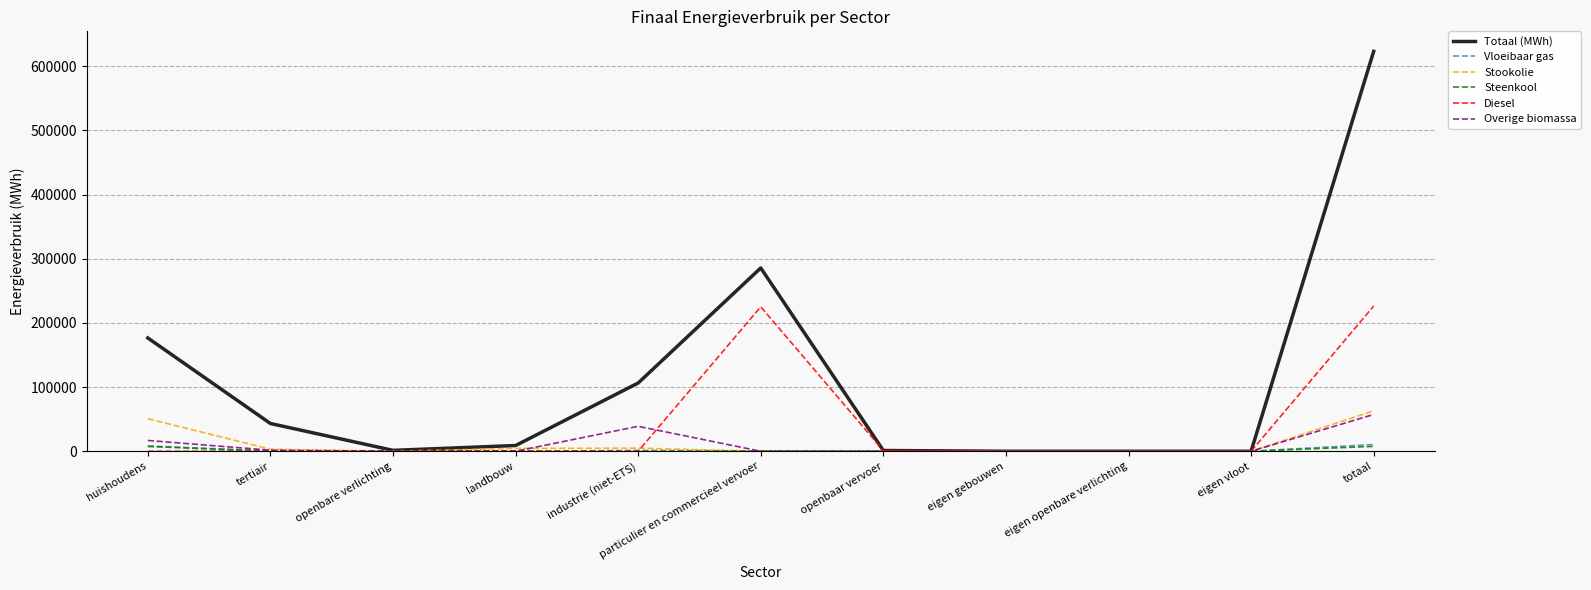

Between particulier en commercieel vervoer and eigen openbare verlichting, which series saw the biggest shift?

Totaal (MWh)